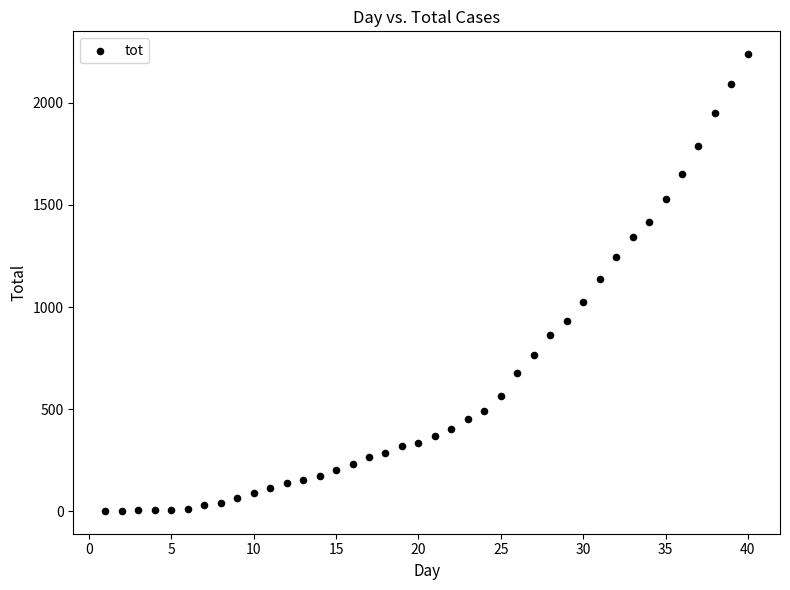

What is the range of X values (max minus min)?

39